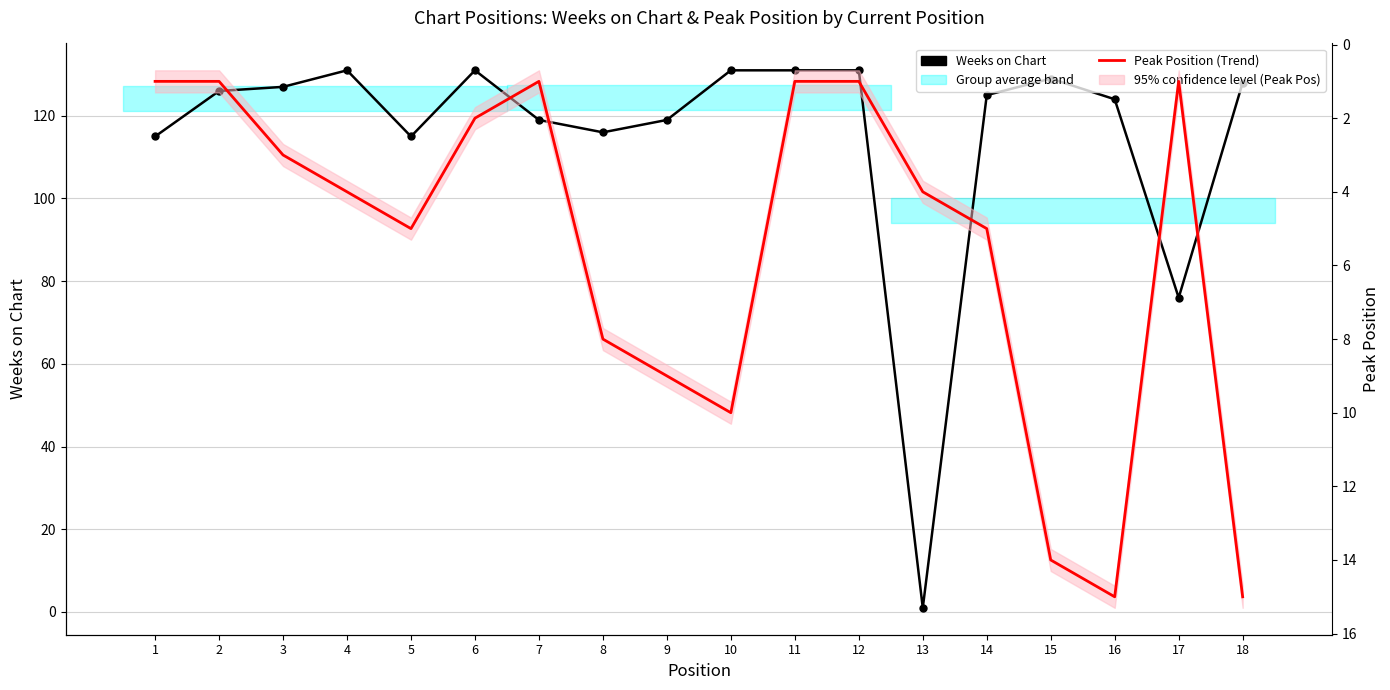

Between which two adjacent categories do Peak Position (Trend) and Weeks on Chart first intersect?

12 and 13